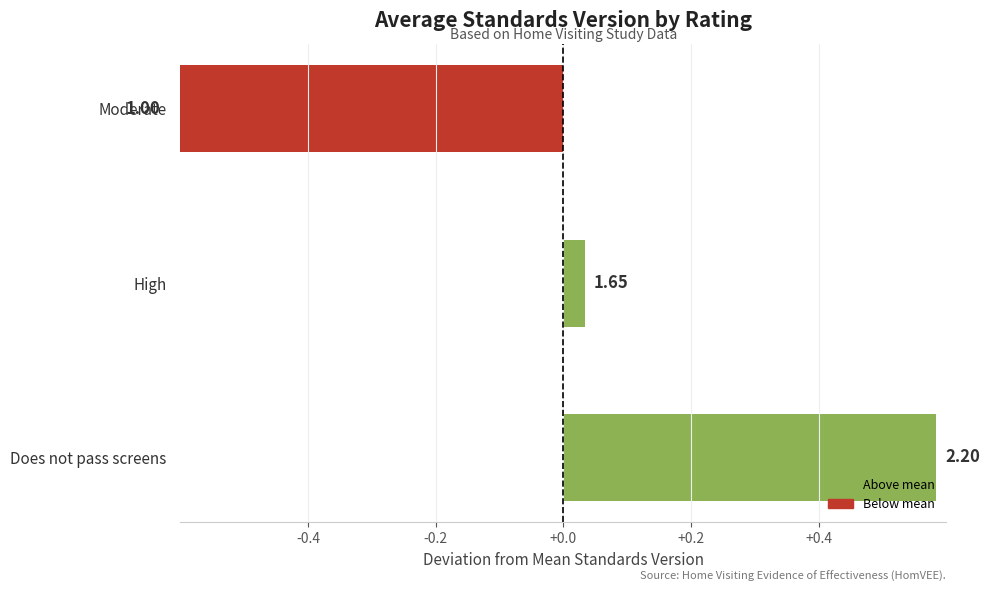

How many bars are there in total?

3